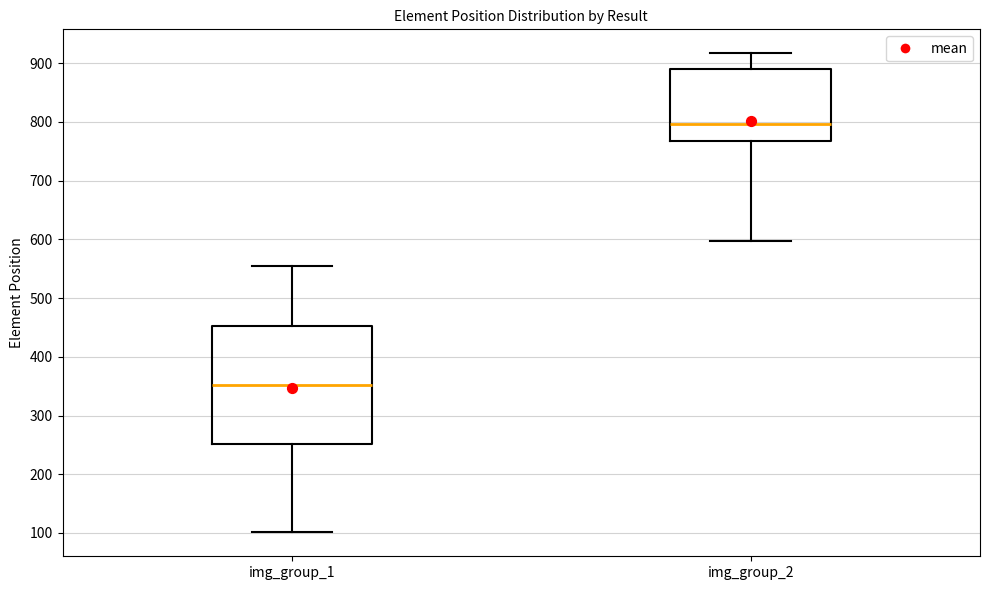

Comparing the boxes themselves (not the whiskers), which one is the tallest?

img_group_1